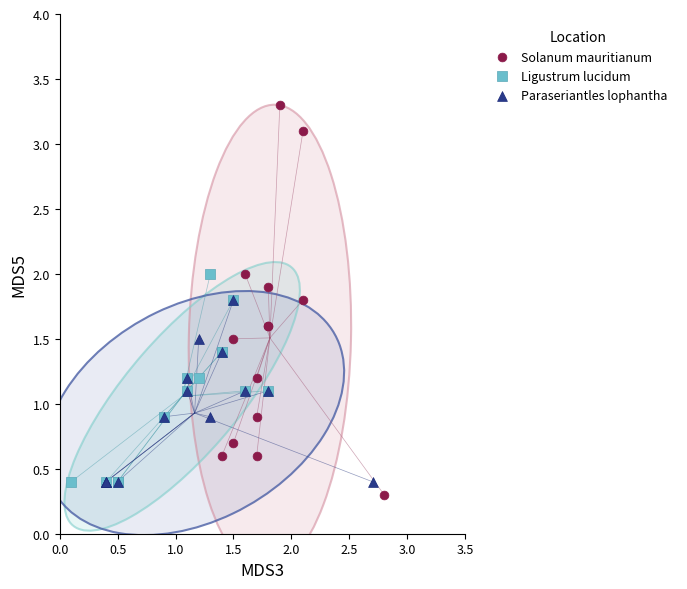

What are all the series names shown in the legend?

Solanum mauritianum, Ligustrum lucidum, Paraseriantles lophantha